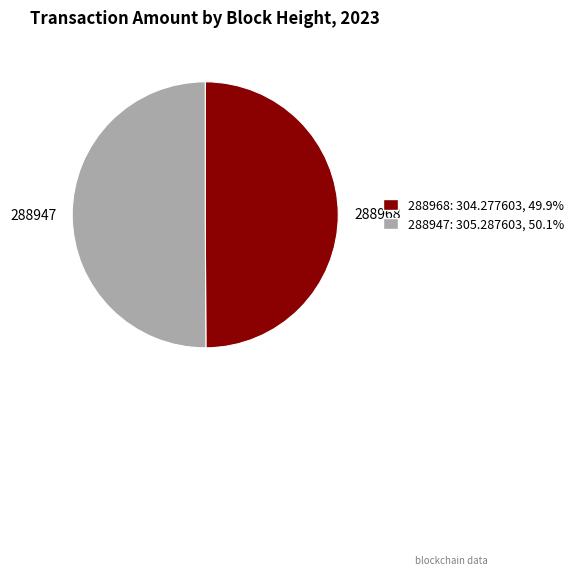

Approximately how many times larger is the value at 288968 compared to 288947?

1.0